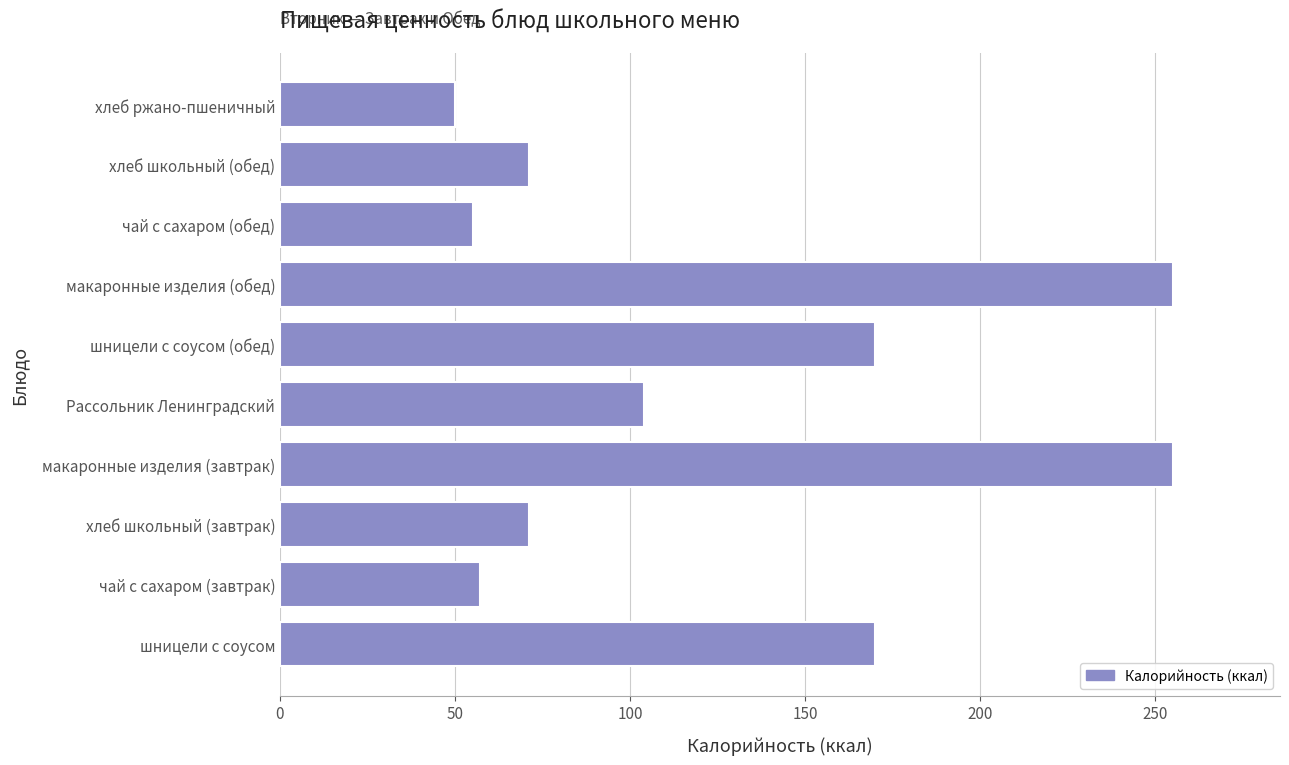

Reading bottom to top, extract all data points from this chart.

шницели с соусом=170	чай с сахаром (завтрак)=57	хлеб школьный (завтрак)=71	макаронные изделия (завтрак)=255	Рассольник Ленинградский=104	шницели с соусом (обед)=170	макаронные изделия (обед)=255	чай с сахаром (обед)=55	хлеб школьный (обед)=71	хлеб ржано-пшеничный=50